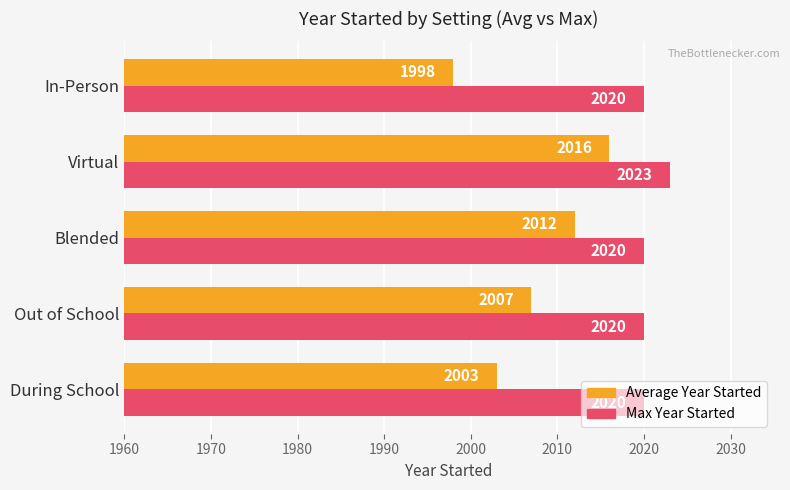

List the series in order of their overall mean, highest first.

Max Year Started, Average Year Started